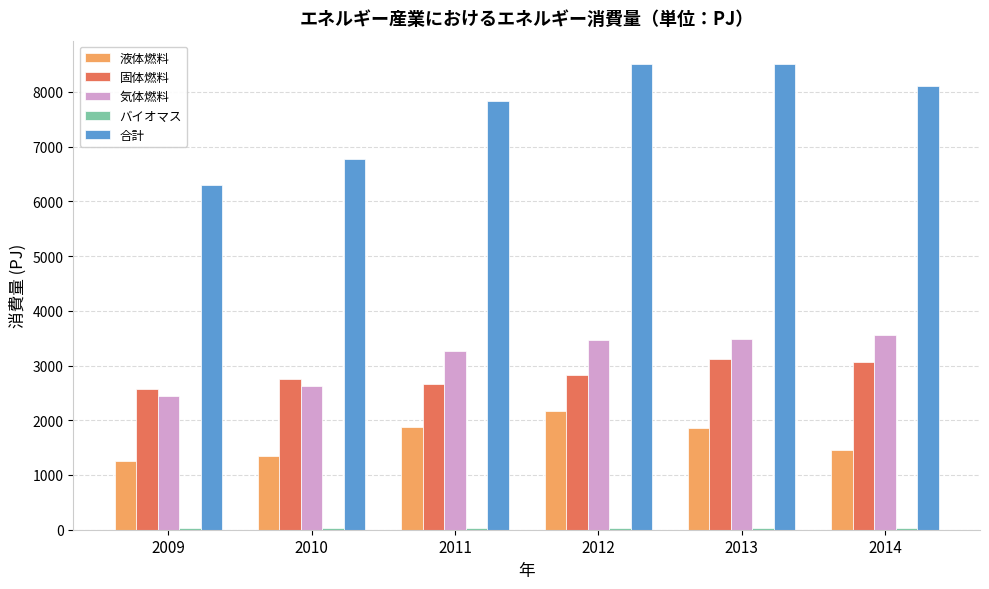

Which series has the largest total across all categories?

合計